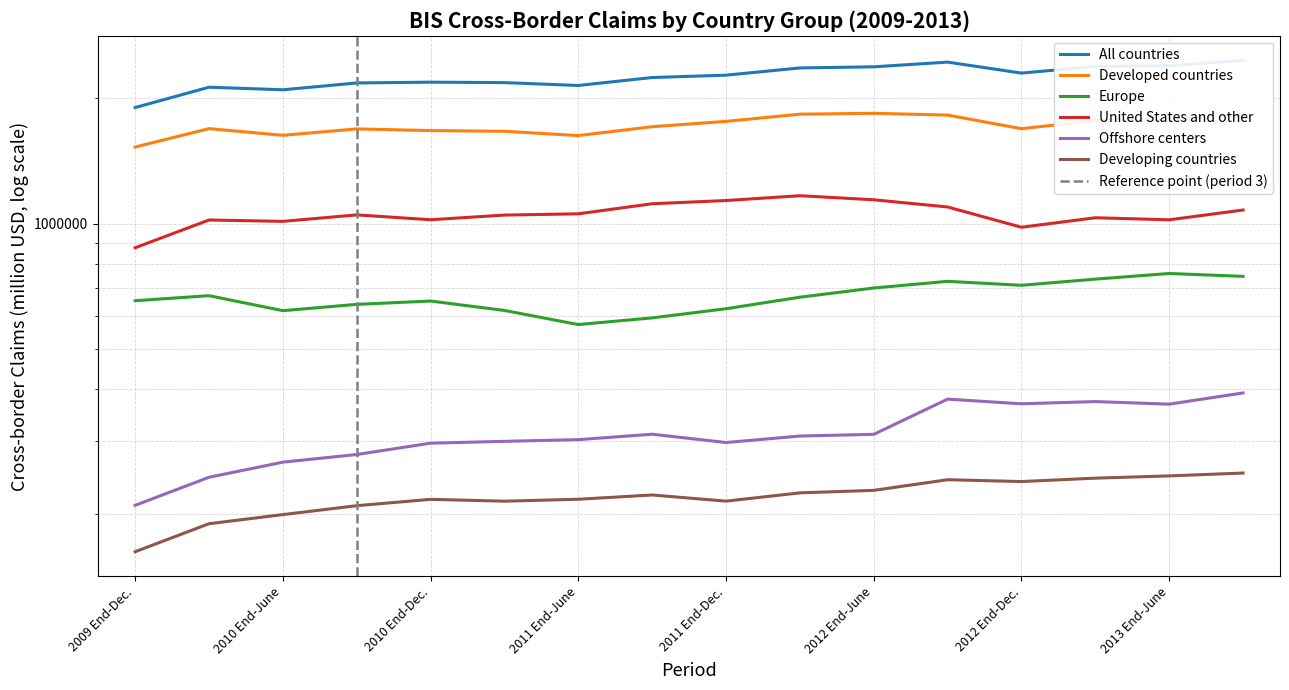

True or false: All countries and Offshore centers cross at least once.

False